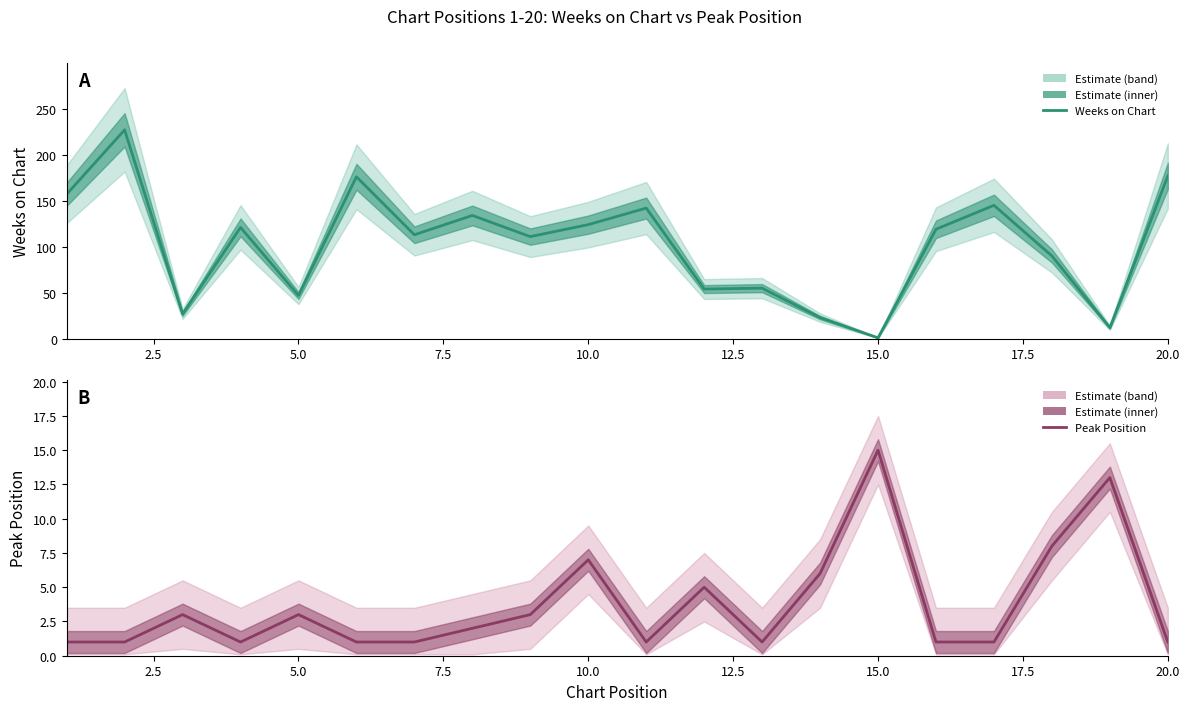

At how many categories does at least one series exceed 206?

1